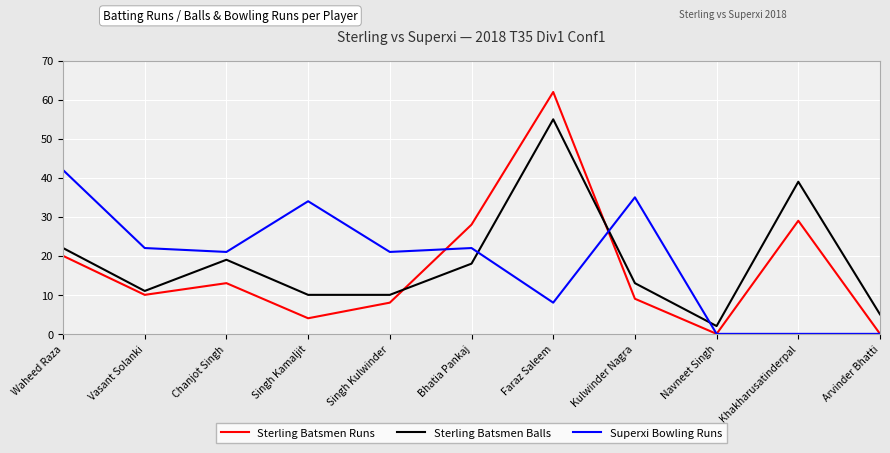

Which series has the widest spread of values?

Sterling Batsmen Runs